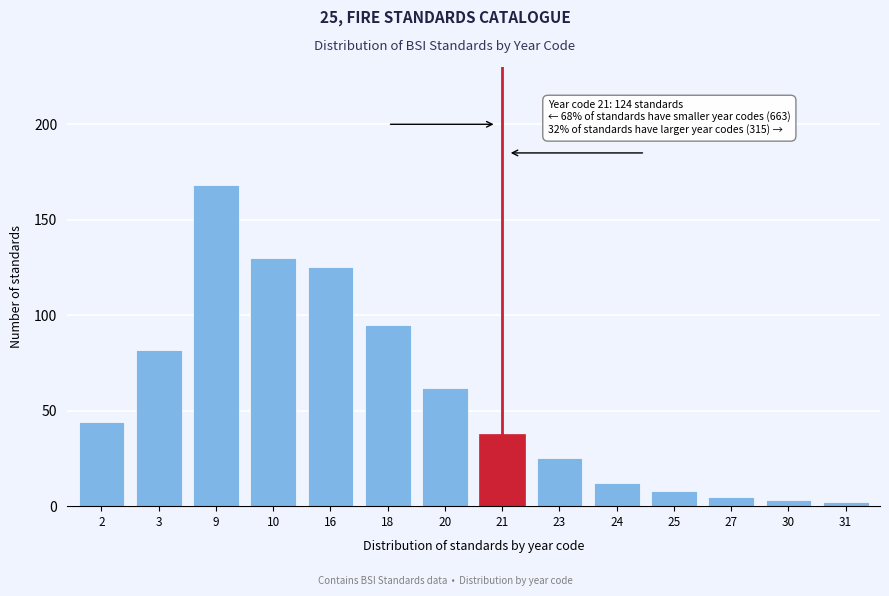

Reading left to right, list all the values displayed in this chart.

2=44	3=82	9=168	10=130	16=125	18=95	20=62	21=38	23=25	24=12	25=8	27=5	30=3	31=2